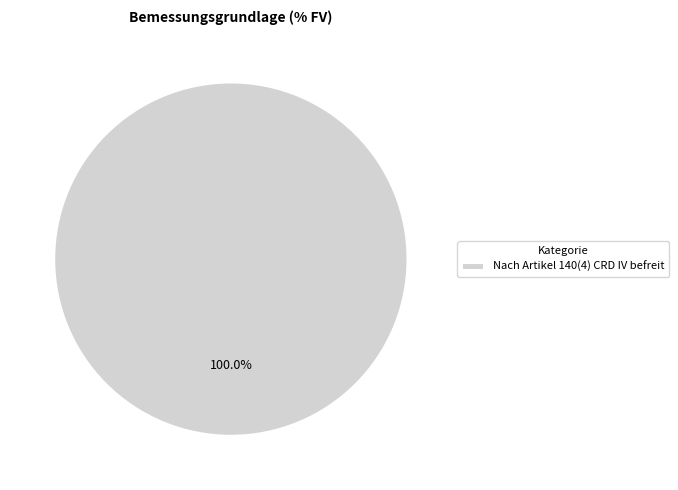

Rank the categories by value from highest to lowest.

Nach Artikel 140(4) CRD IV befreit